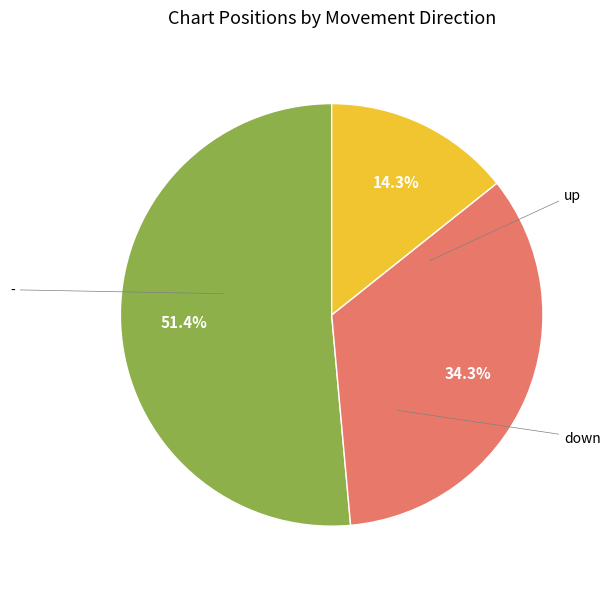

How many slices are in this pie chart?

3